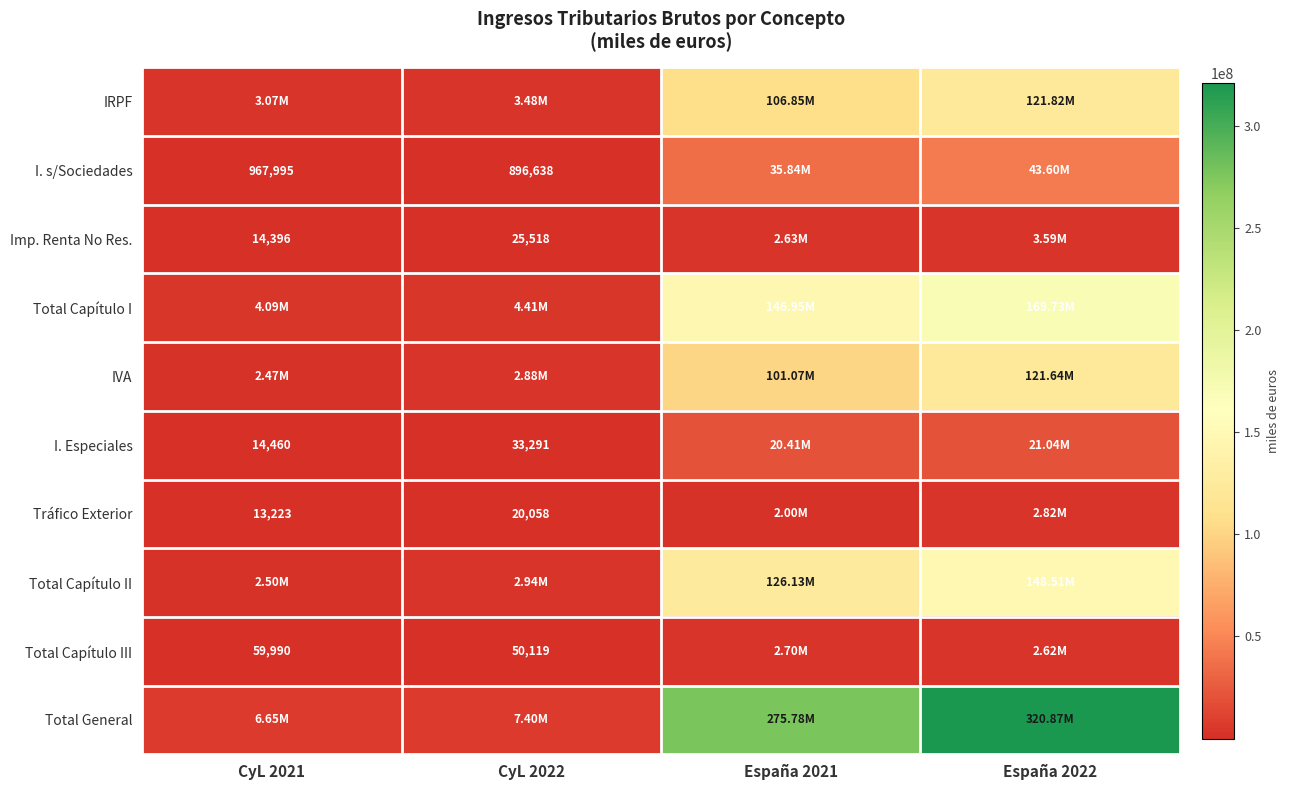

True or false: Total Capítulo I has a value of 50847796 at España 2021.

False